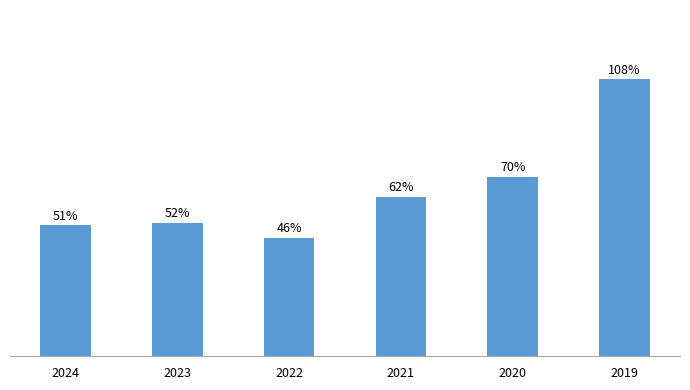

List the labels in order of value, smallest first.

2022, 2024, 2023, 2021, 2020, 2019